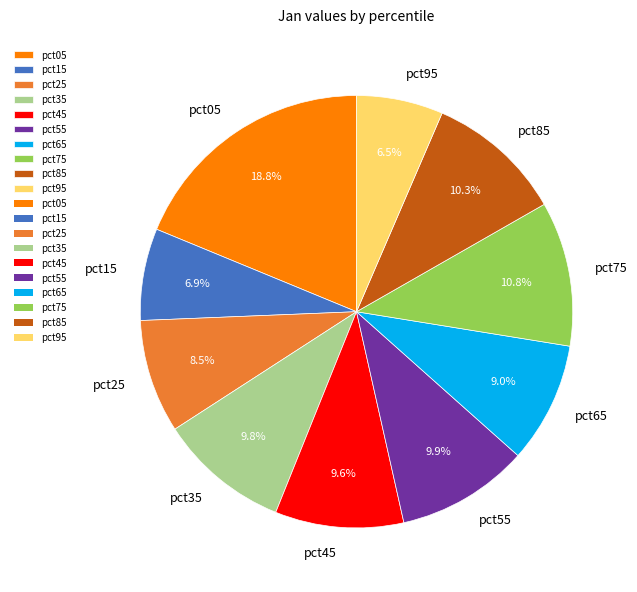

How many slices are in this pie chart?

10